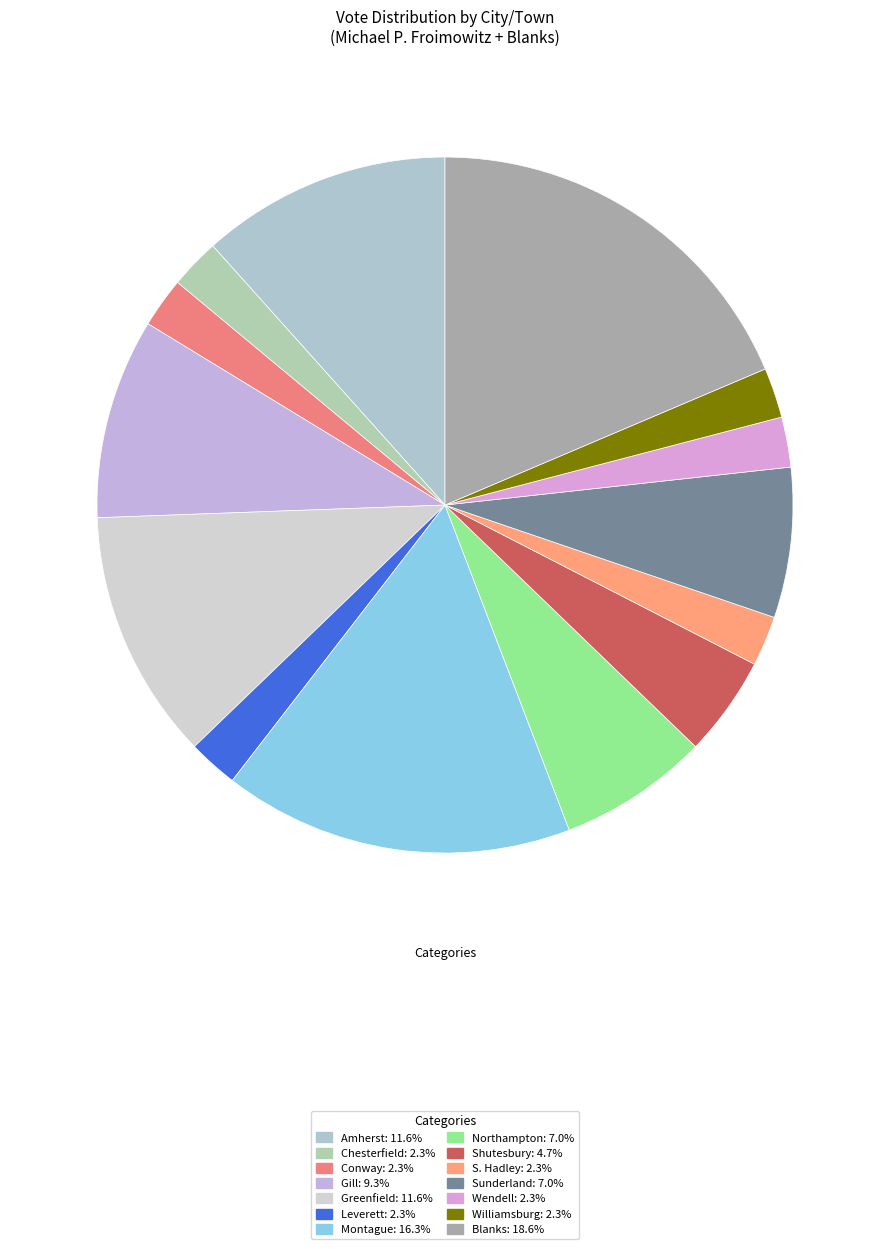

Count the number of slices in the pie.

14